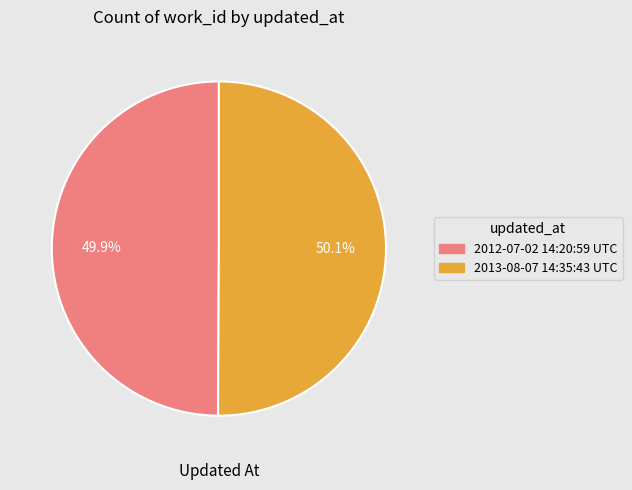

Is it true that 2013-08-07 14:35:43 UTC is 50% of the pie?

True